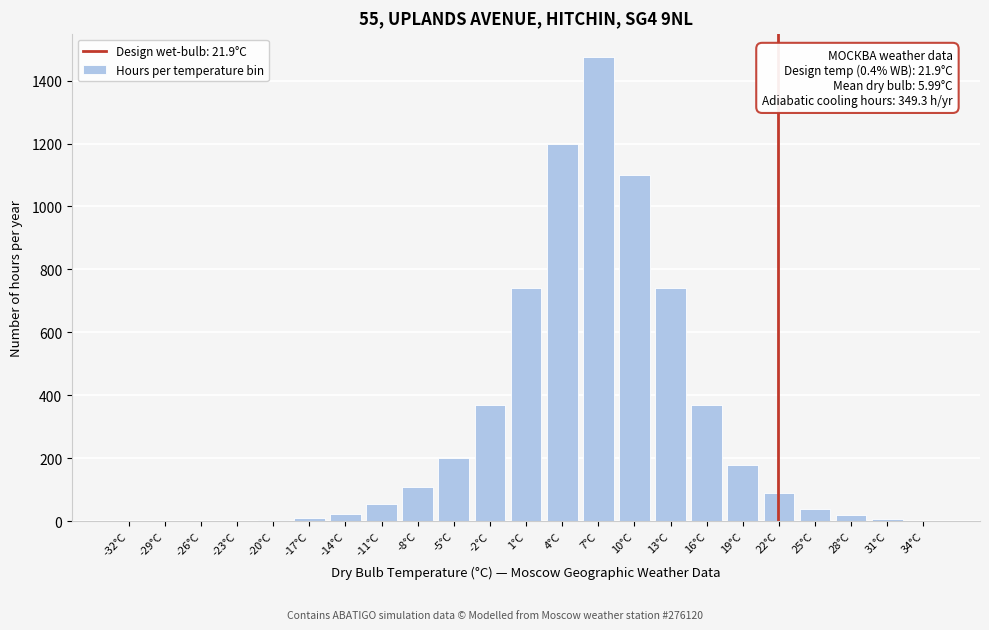

Which label corresponds to the largest value in the chart?

7°C